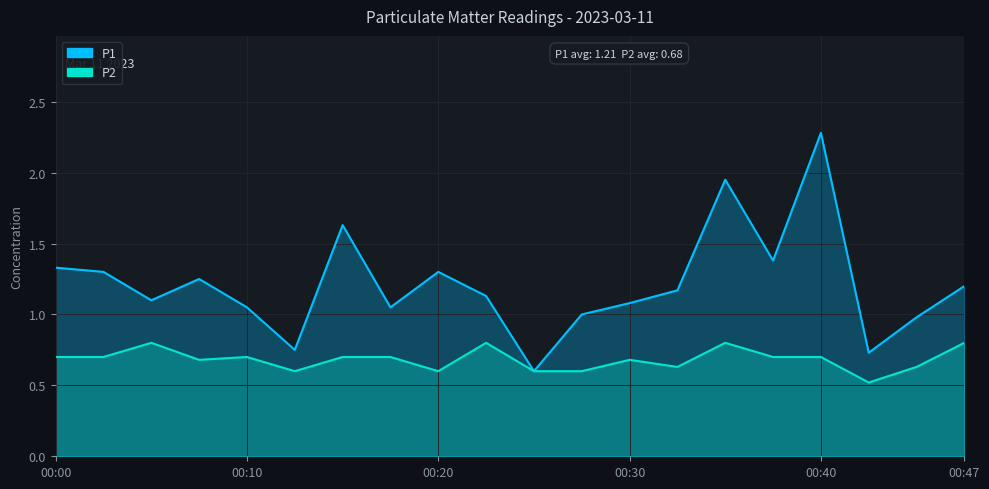

True or false: P1 and P2 cross at least once.

False